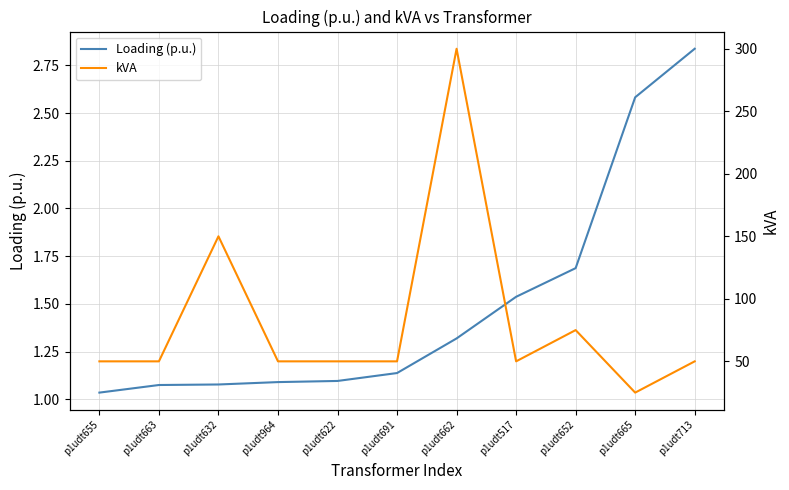

What is the spread (max minus min) of values at p1udt517?

48.5